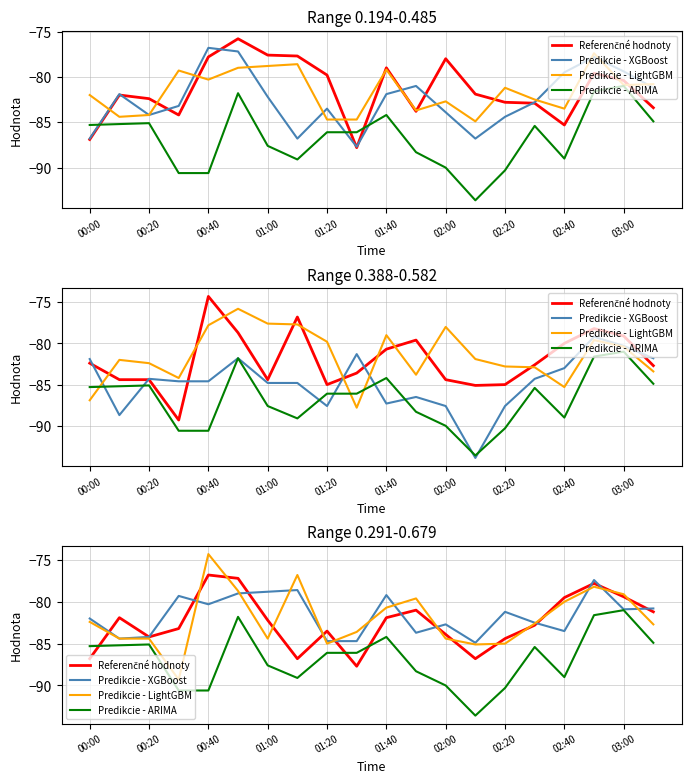

After their last crossing, which series has the higher values: Predikcie - LightGBM or Referenčné hodnoty?

Referenčné hodnoty